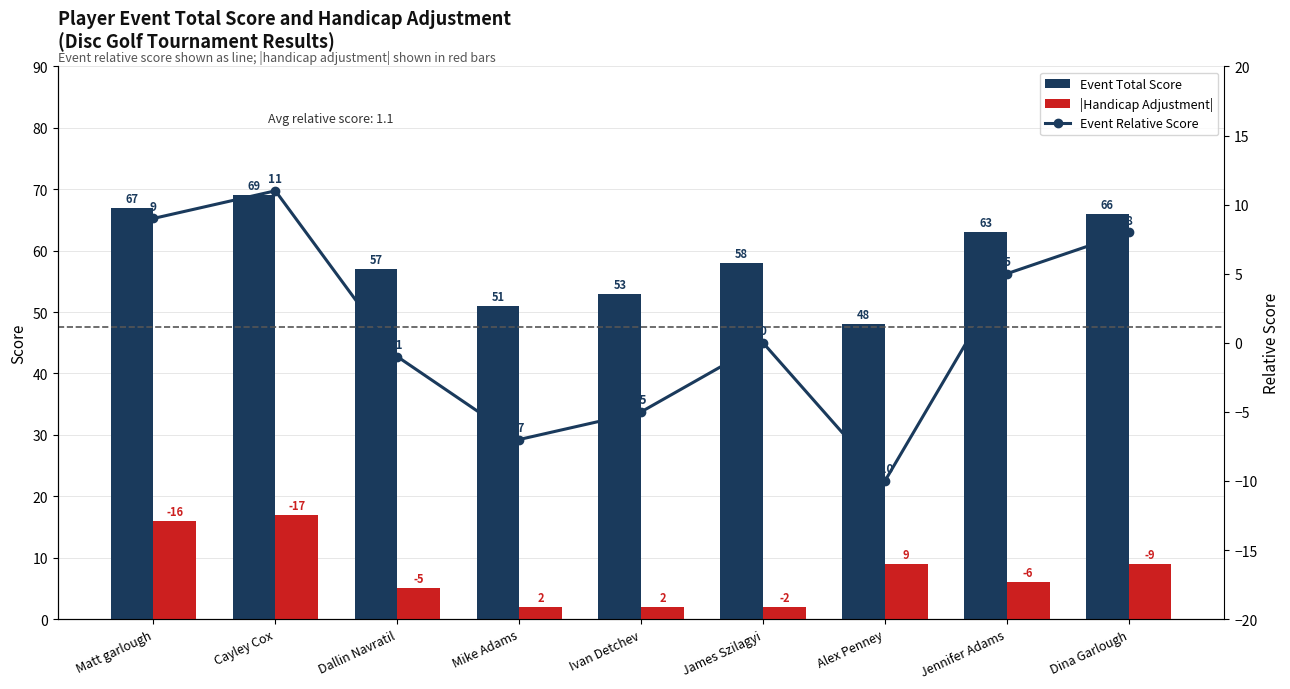

What is the approximate value of Event Total Score at Cayley Cox, to the nearest 5?

70